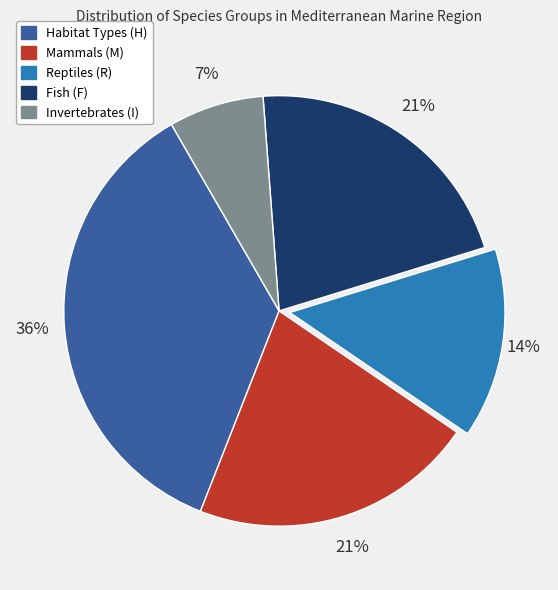

How many slices are in this pie chart?

5